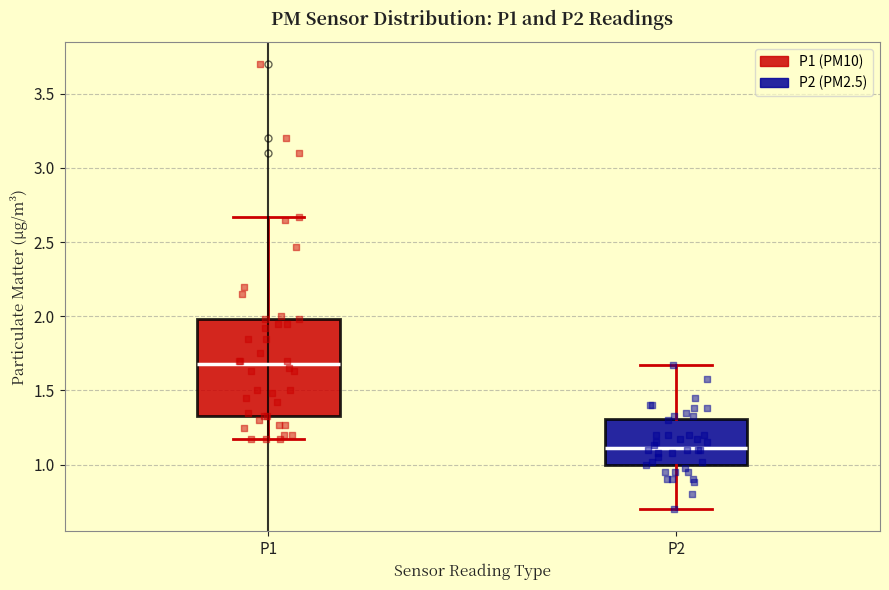

Which box is the tallest, from its lower edge to its upper edge?

P1